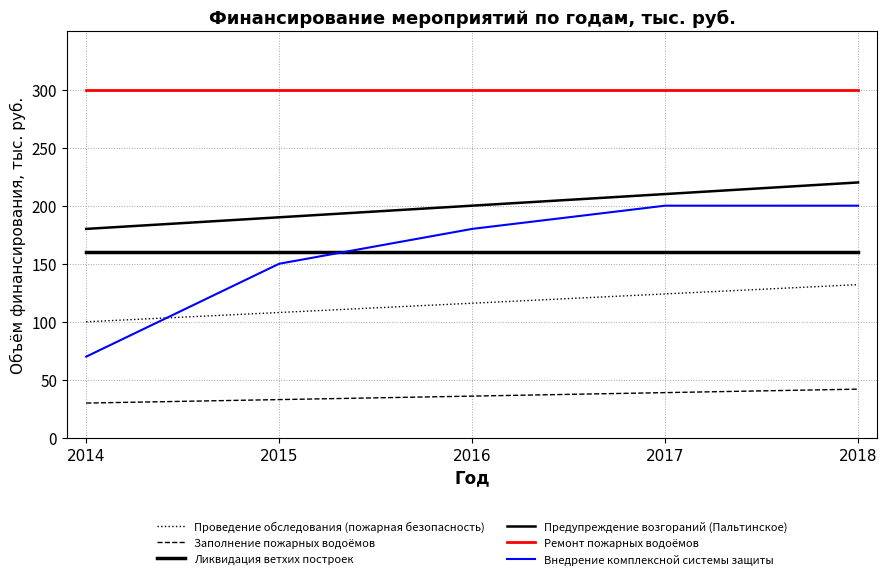

Which series has the largest total across all categories?

Ремонт пожарных водоёмов